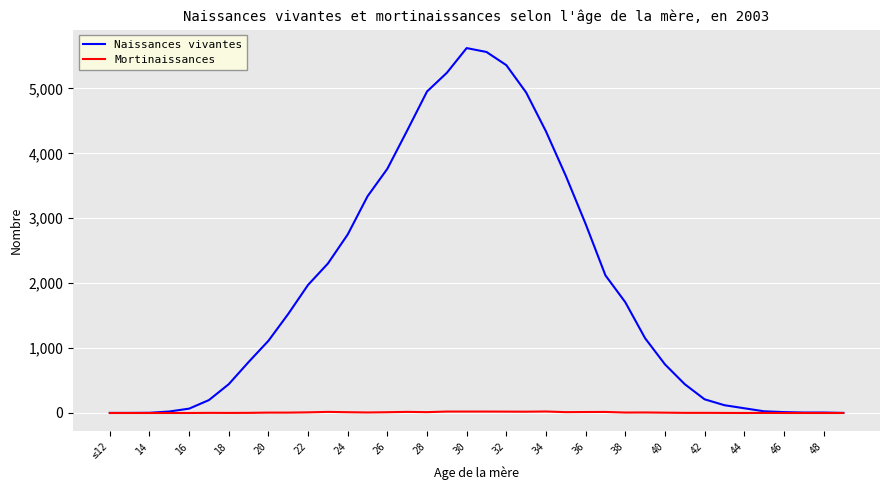

What is the greatest value displayed?

5621